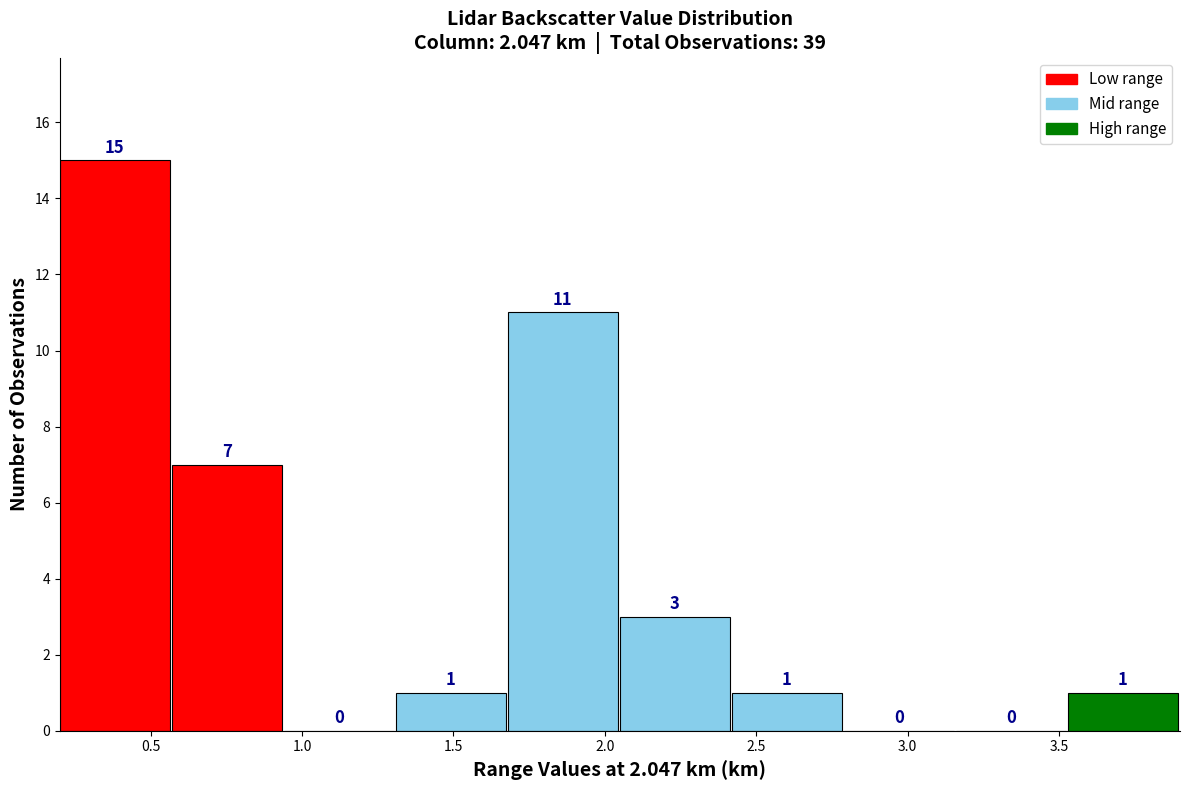

Reading left to right, list every bar in this chart as the range it spans on the x-axis followed by its height. The bar edges are not printed on the chart, so give them approximately, as read against the axis.

0.20 to 0.57: 15
0.57 to 0.94: 7
0.94 to 1.31: 0
1.31 to 1.68: 1
1.68 to 2.05: 11
2.05 to 2.42: 3
2.42 to 2.79: 1
2.79 to 3.16: 0
3.16 to 3.53: 0
3.53 to 3.90: 1